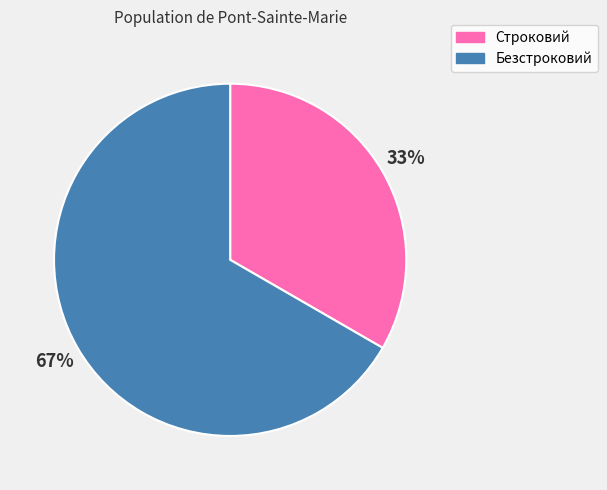

To the nearest percent, what portion does Строковий represent?

33%